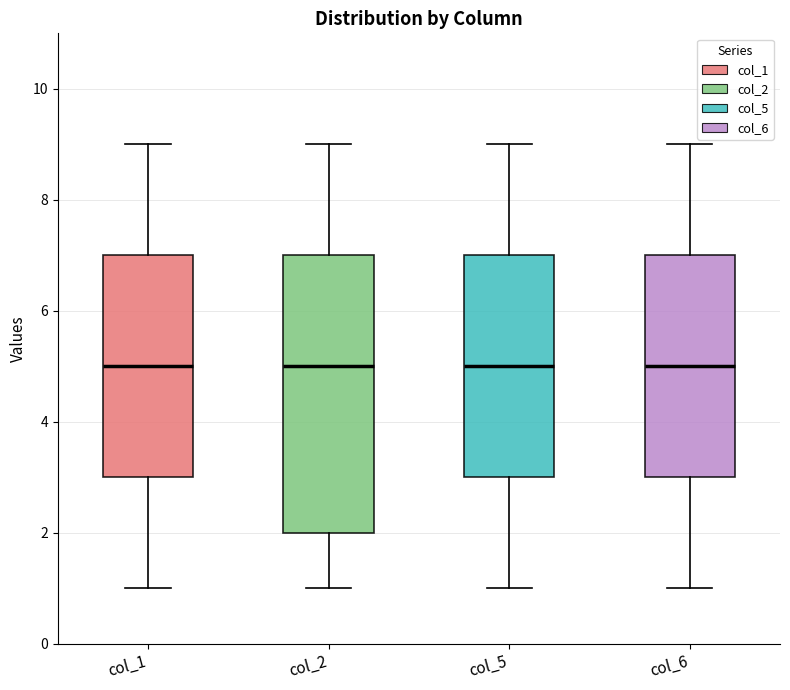

Reading left to right, read every box against the y-axis: the position of its median line, the range the box covers, and the ends of its whiskers. The values are not printed on the chart, so give them approximately, as read against the axis.

col_1: median 5, box 3 to 7, whiskers 1 to 9
col_2: median 5, box 2 to 7, whiskers 1 to 9
col_5: median 5, box 3 to 7, whiskers 1 to 9
col_6: median 5, box 3 to 7, whiskers 1 to 9